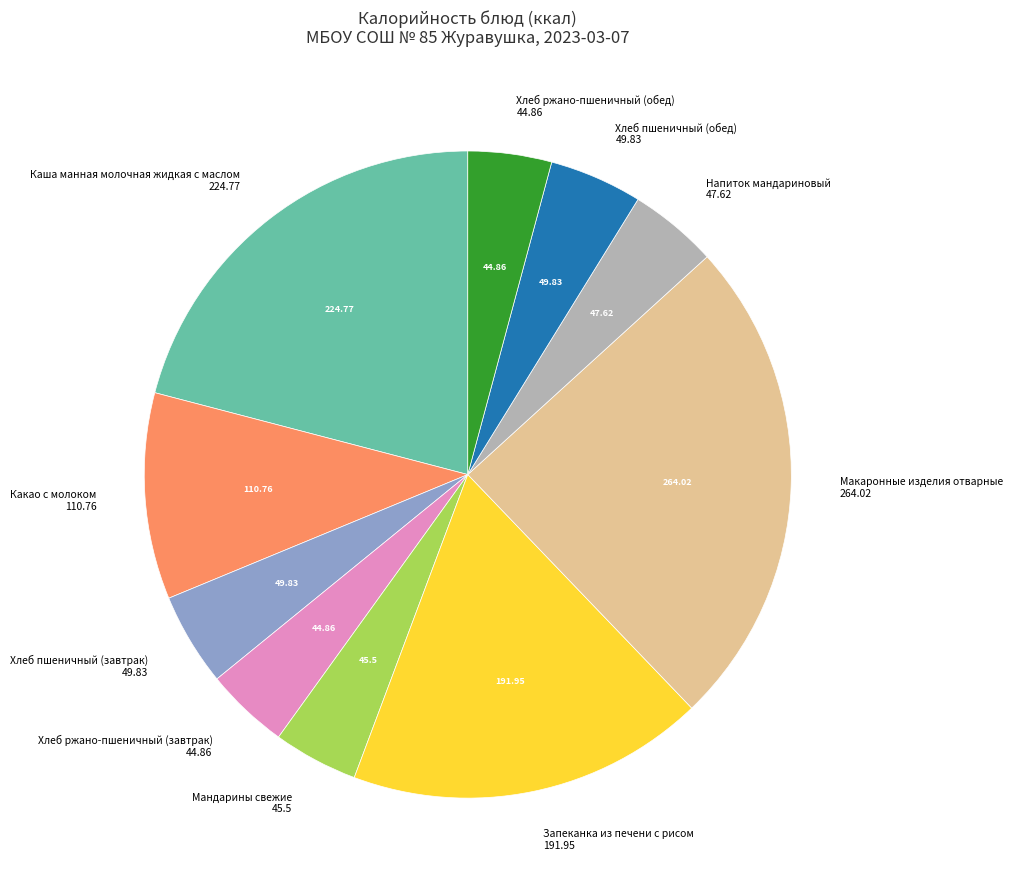

Does any single category account for the majority?

No